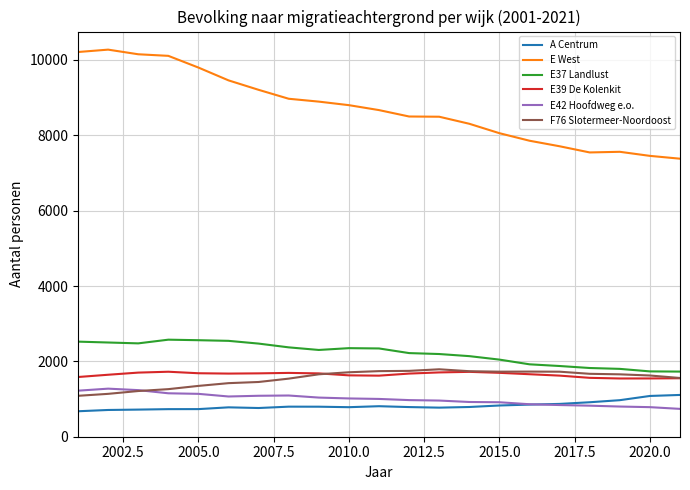

What is the highest value of the A Centrum series?

1109